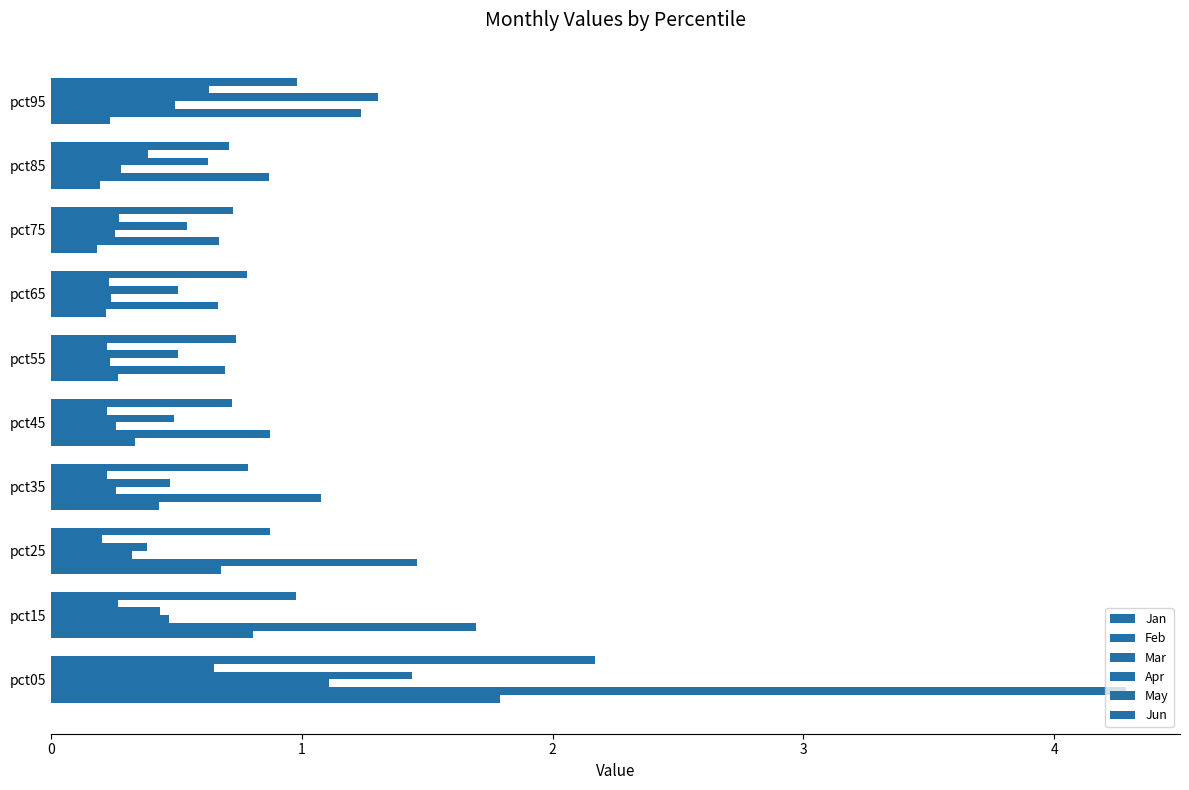

Which series has the largest range (max minus min)?

Feb